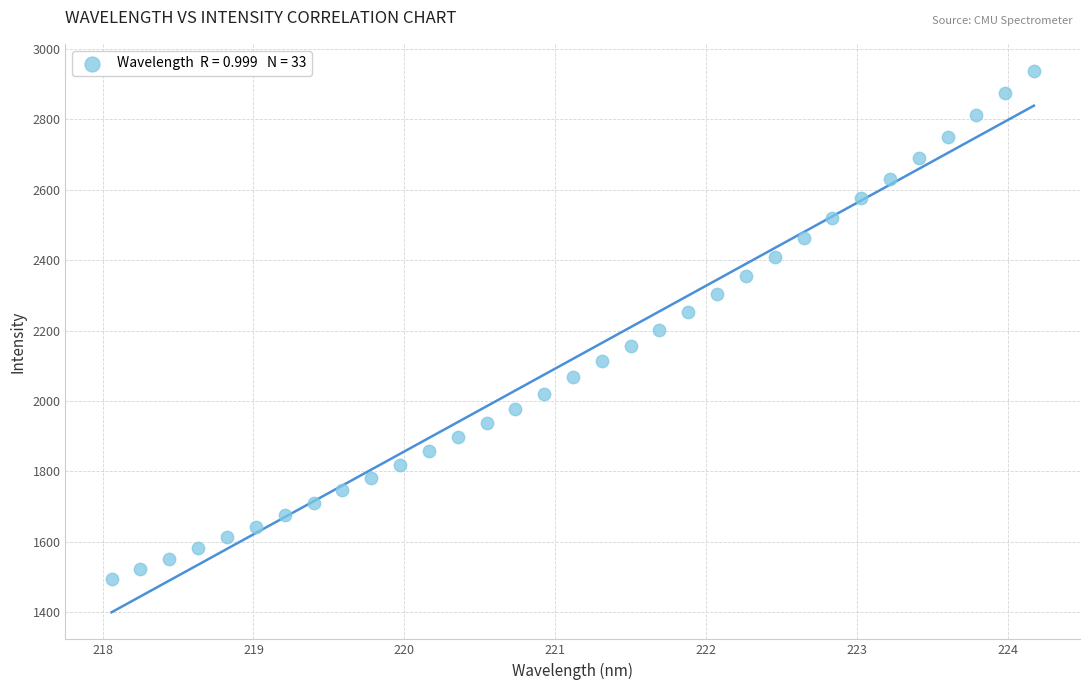

What is the range of Y values (max minus min)?

1441.9